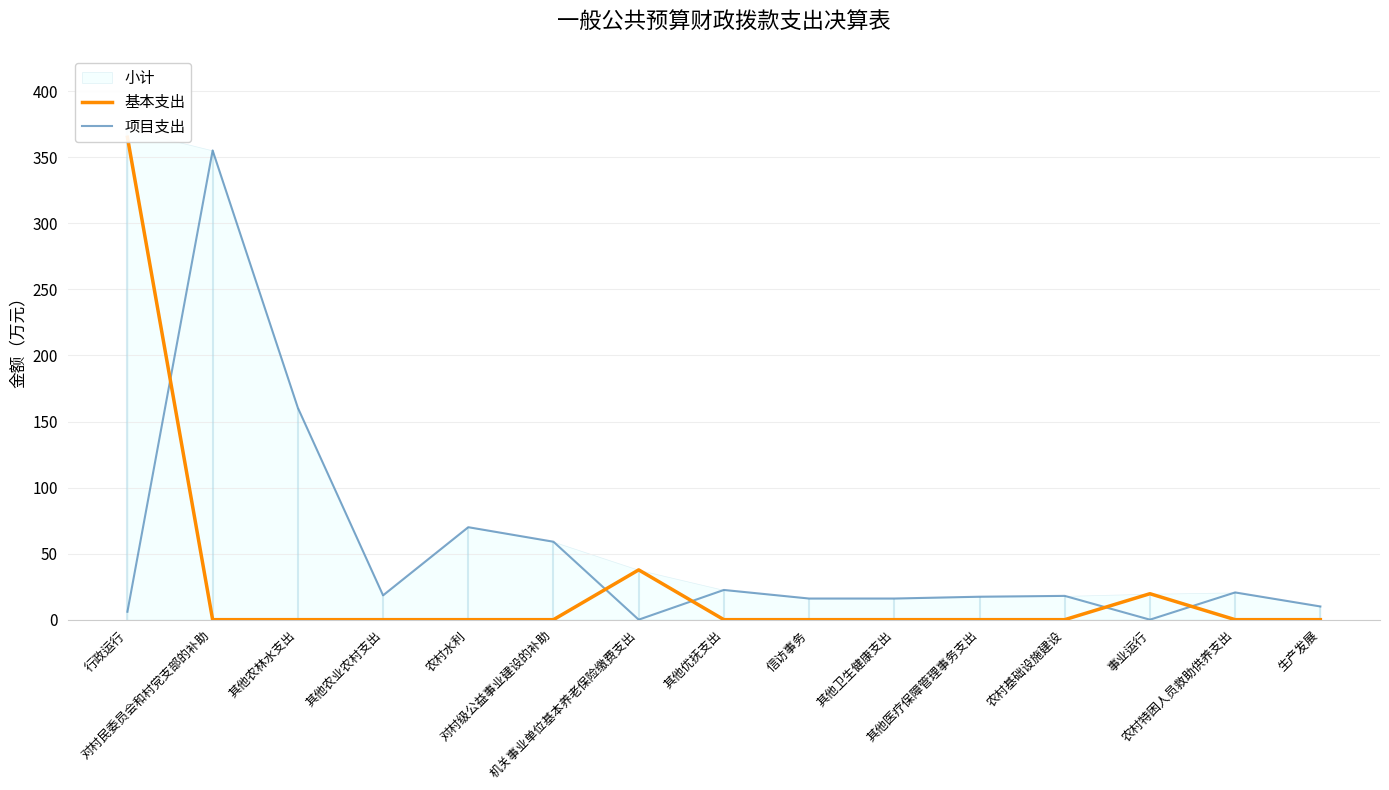

How many intersections are there between 基本支出 and 项目支出?

5